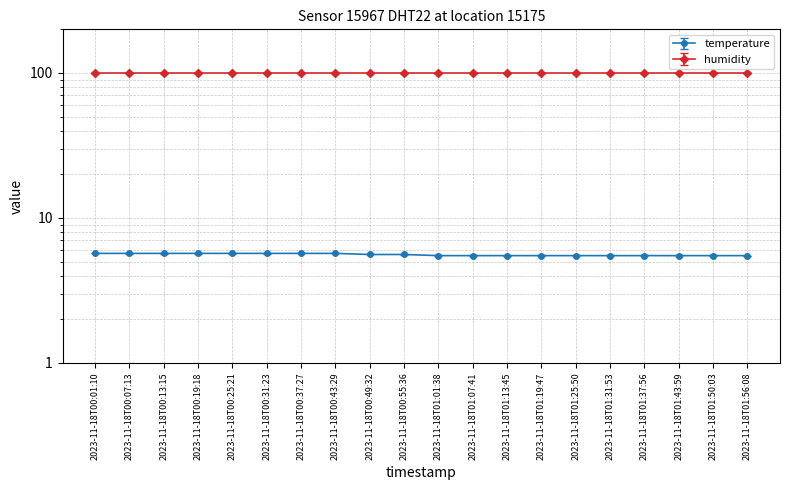

Is this an area chart (filled region under the line)?

No